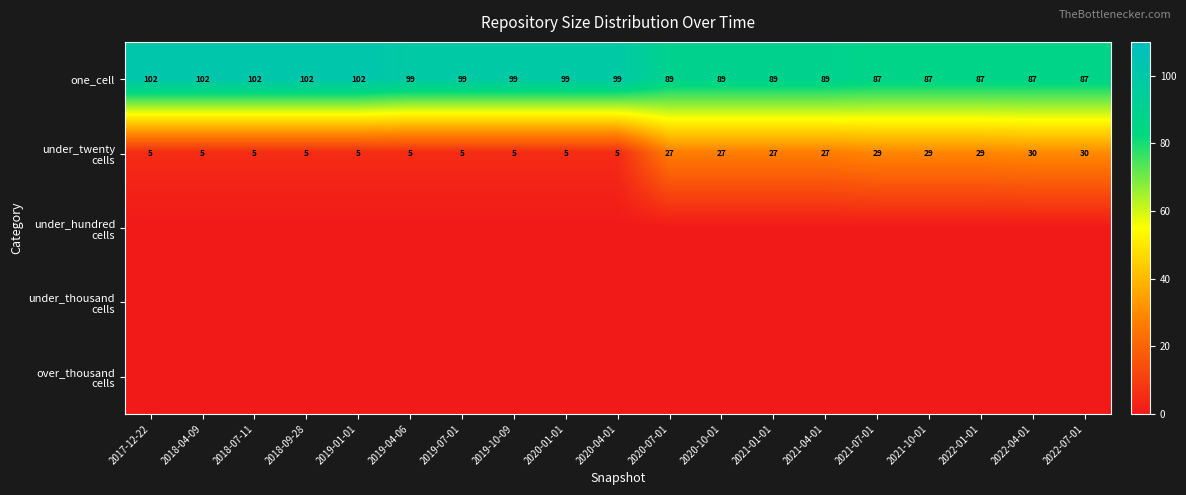

Is it true that one_cell equals 87 at 2022-04-01?

True